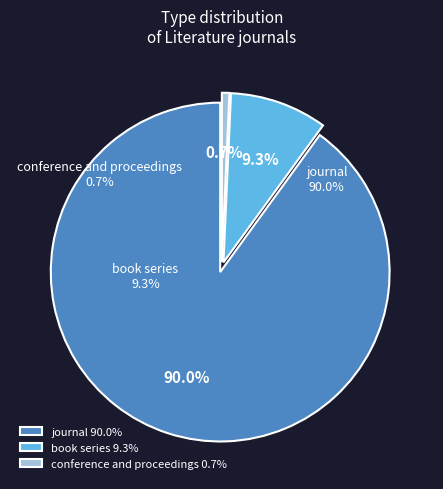

Does any single category account for the majority?

Yes